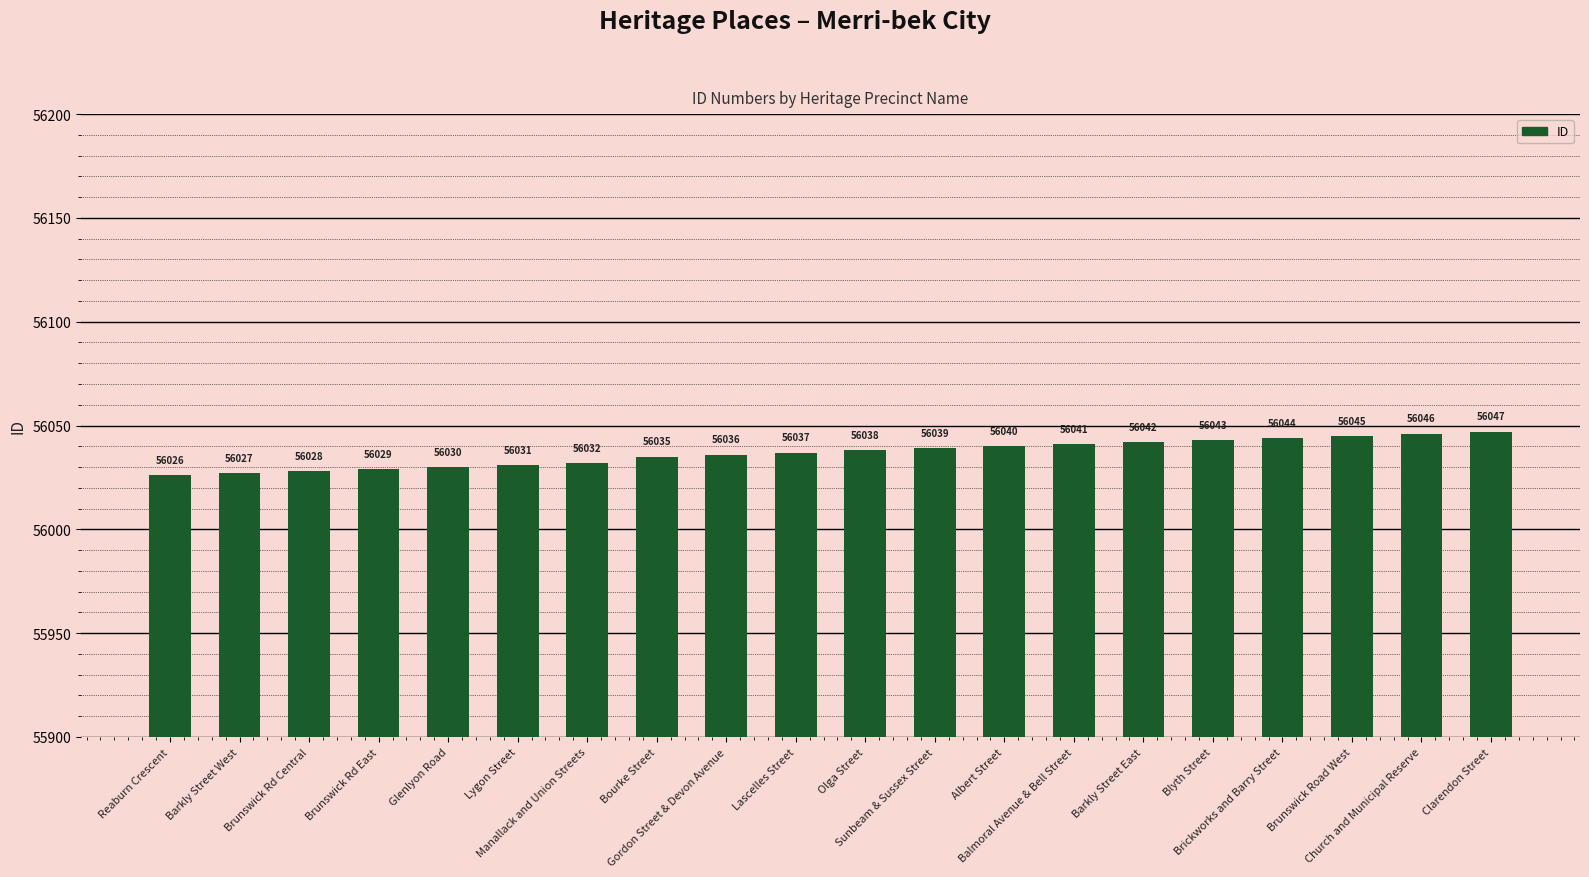

At which label is the value closest to 56036?

Gordon Street & Devon Avenue